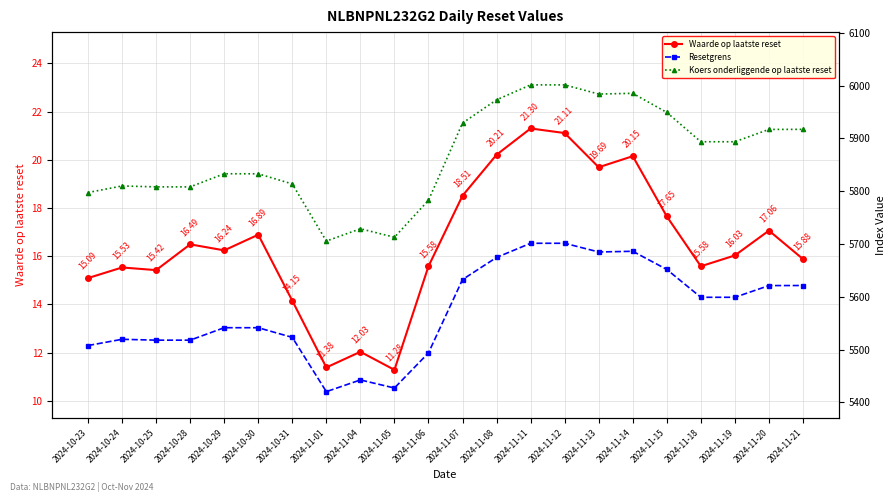

How many lines are shown in the chart?

3